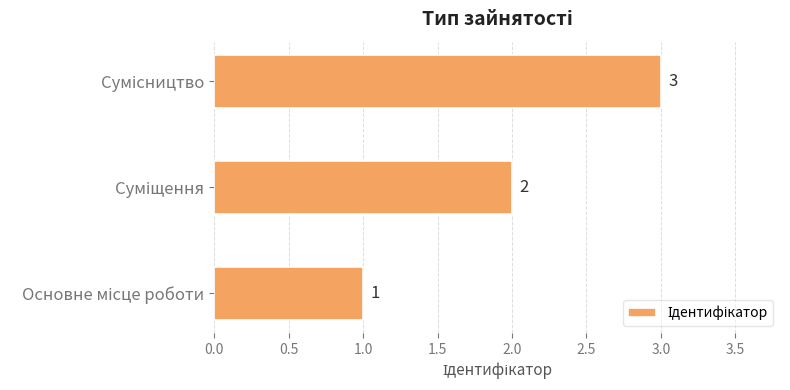

Count the values in the range 1 to 3.

3